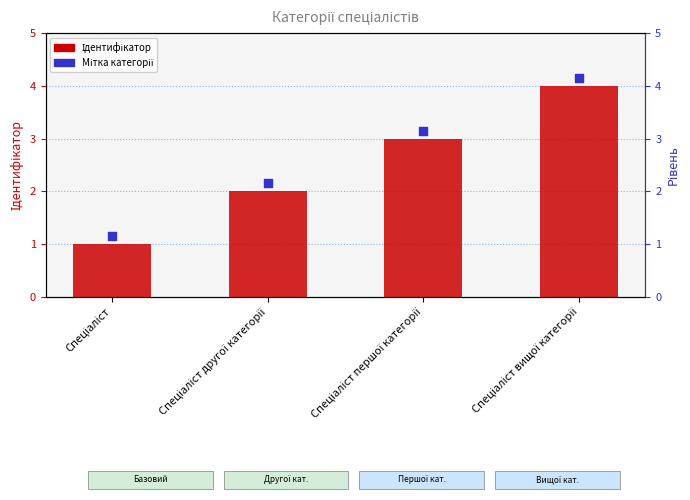

Is the value of Мітка категорії at Спеціаліст вищої категорії greater than the value of Ідентифікатор at Спеціаліст першої категорії?

Yes